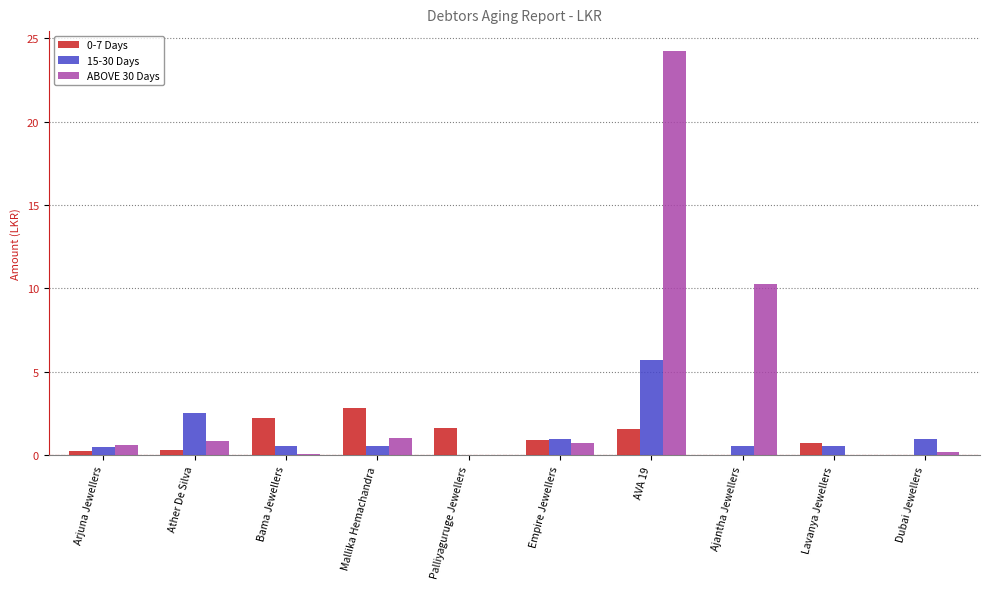

Which label corresponds to the largest value in the chart?

AVA 19